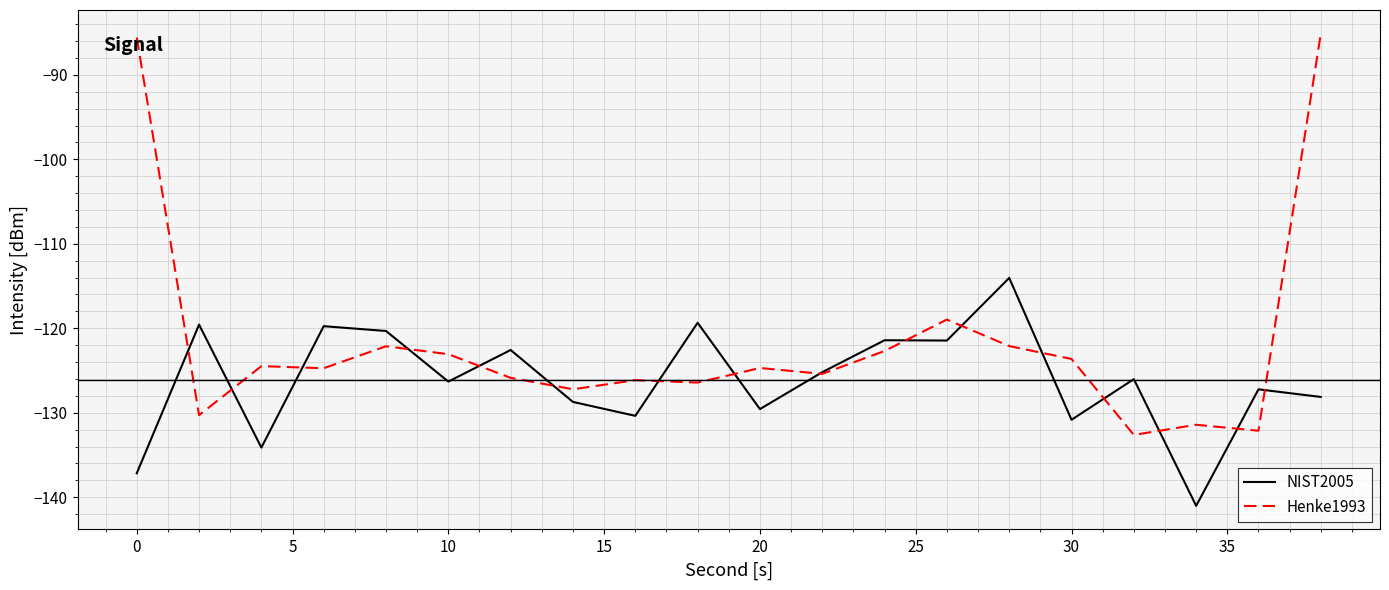

How many lines are shown in the chart?

2